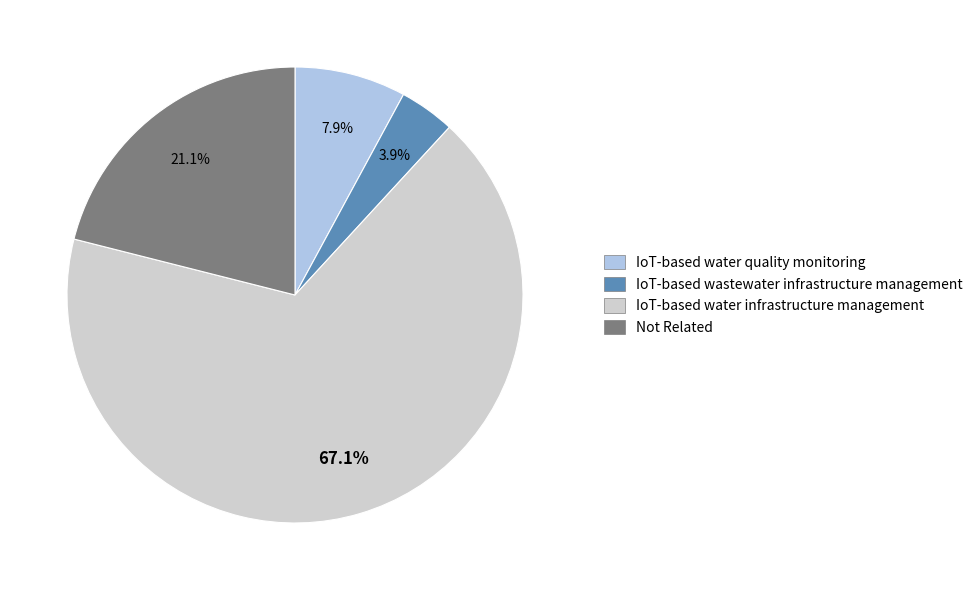

To the nearest percent, what portion does IoT-based wastewater infrastructure management represent?

4%